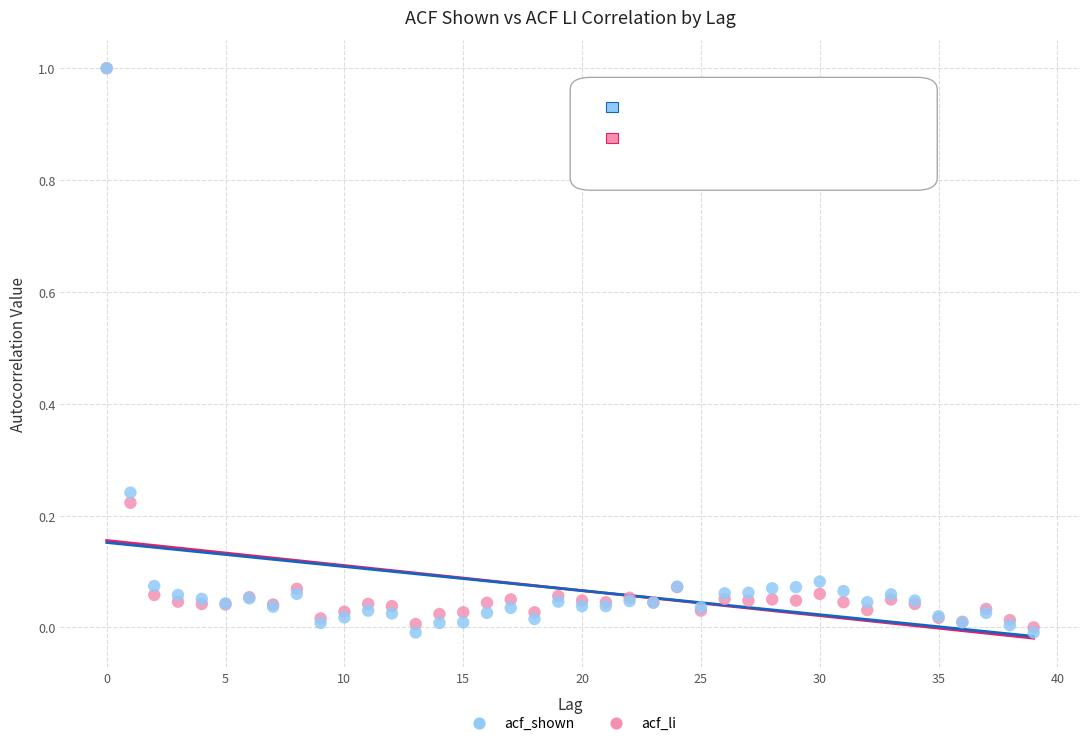

Which series has the largest Y range (max minus min)?

acf_li